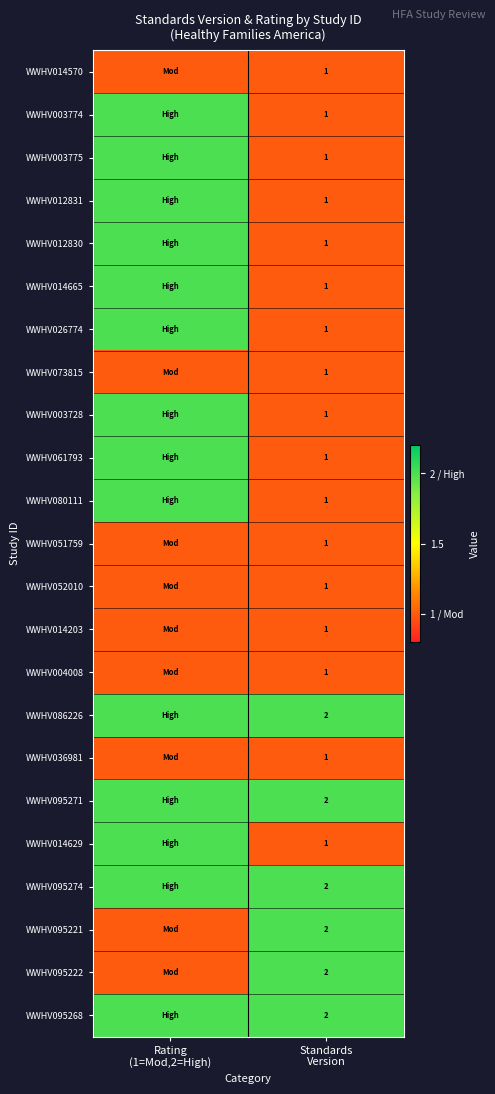

True or false: WWHV086226 has a value of 2 at Standards Version.

True